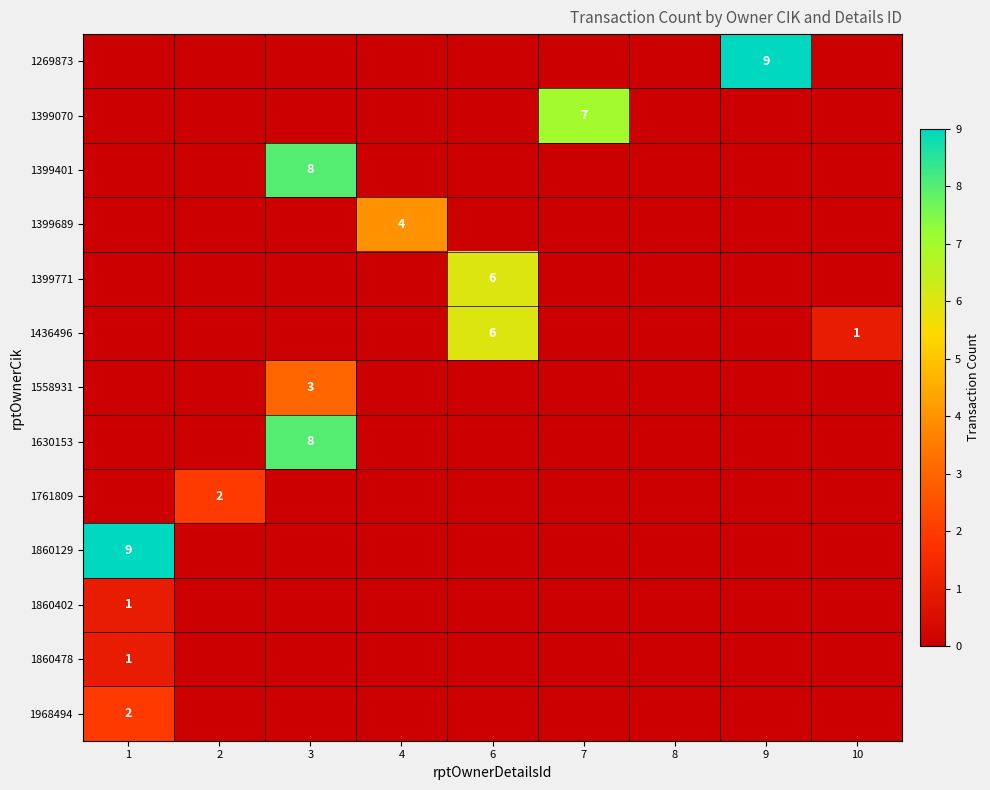

At which label is 1968494 closest to 1?

1